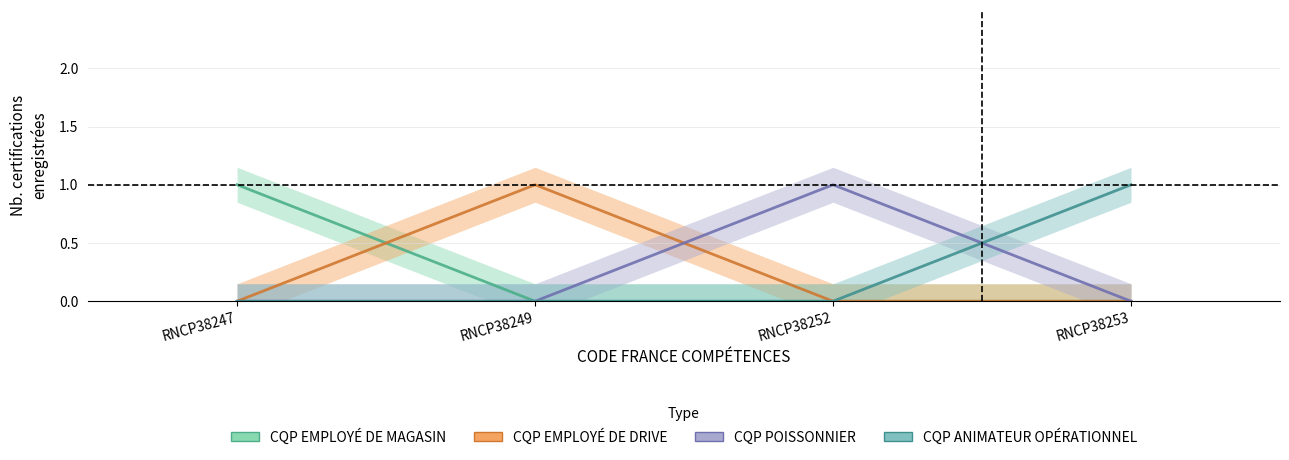

What is the difference between the maximum and minimum values in the CQP EMPLOYÉ DE DRIVE series?

1